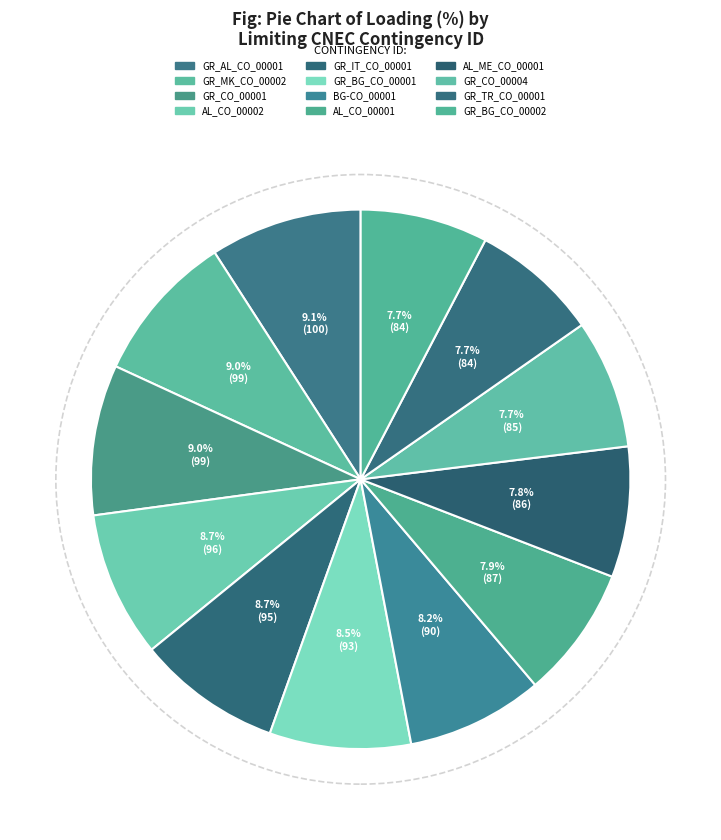

Count the number of slices in the pie.

12